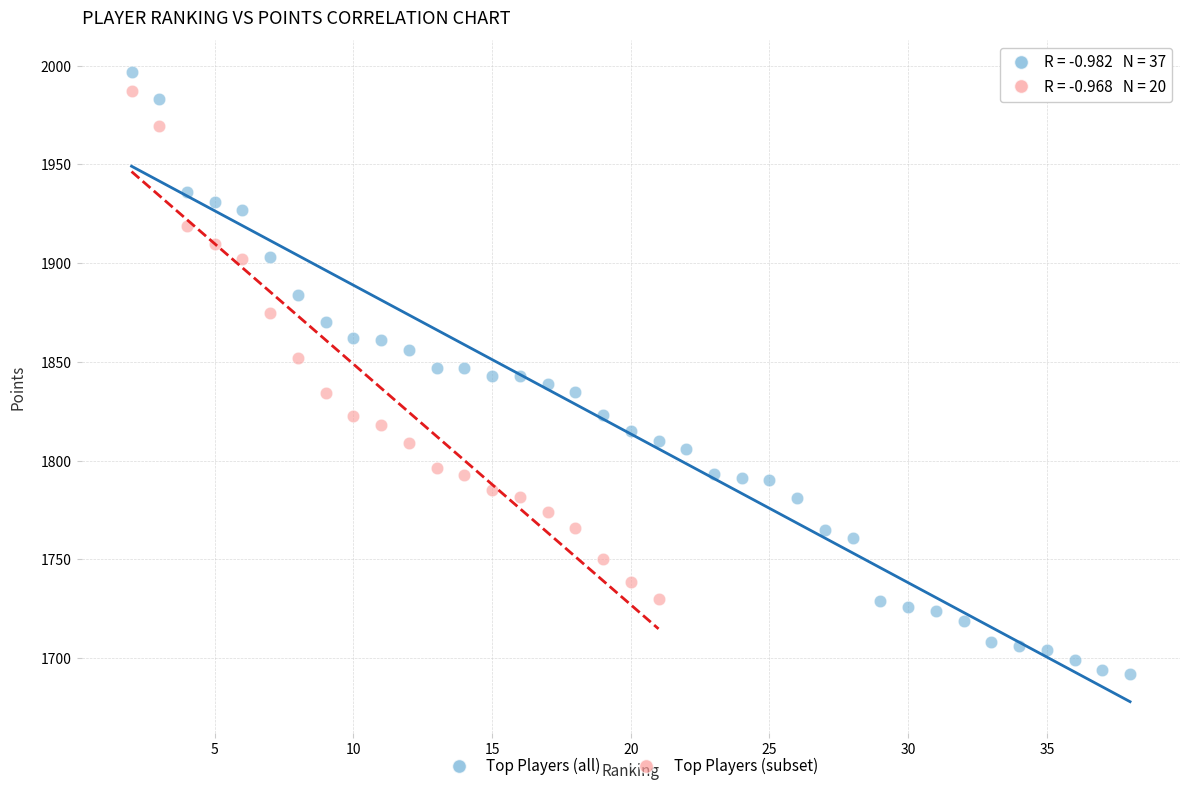

Which series has the largest Y range (max minus min)?

Top Players (all)